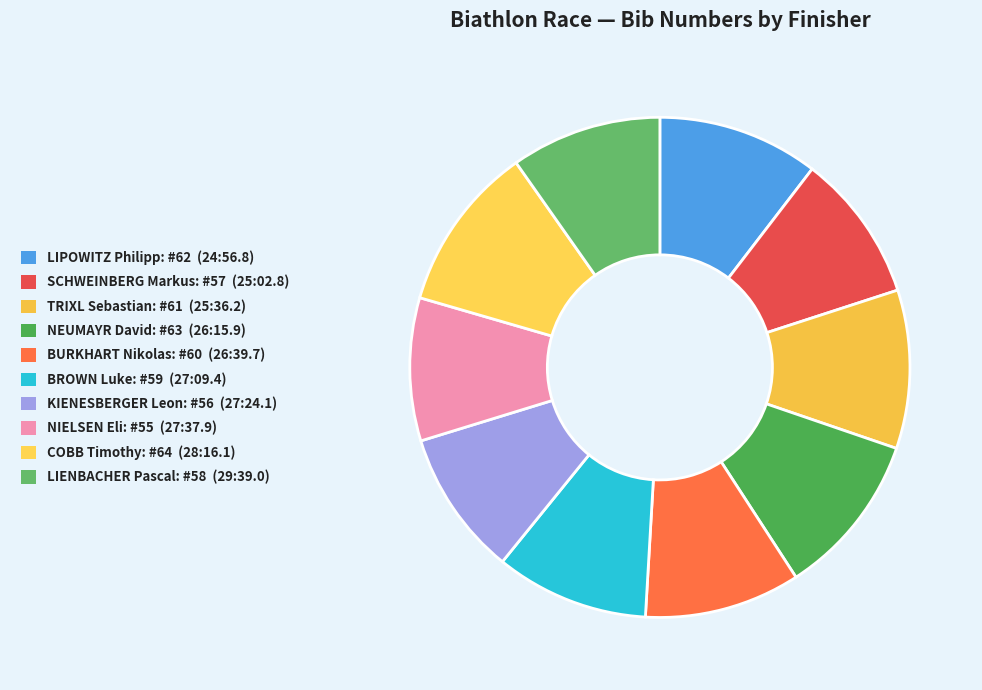

Is there a majority slice in this chart?

No